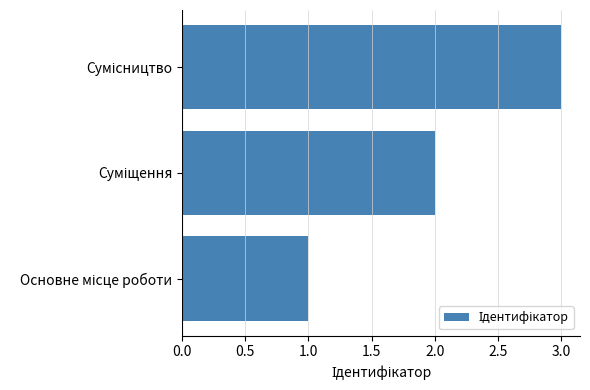

What is the maximum value shown in the chart?

3